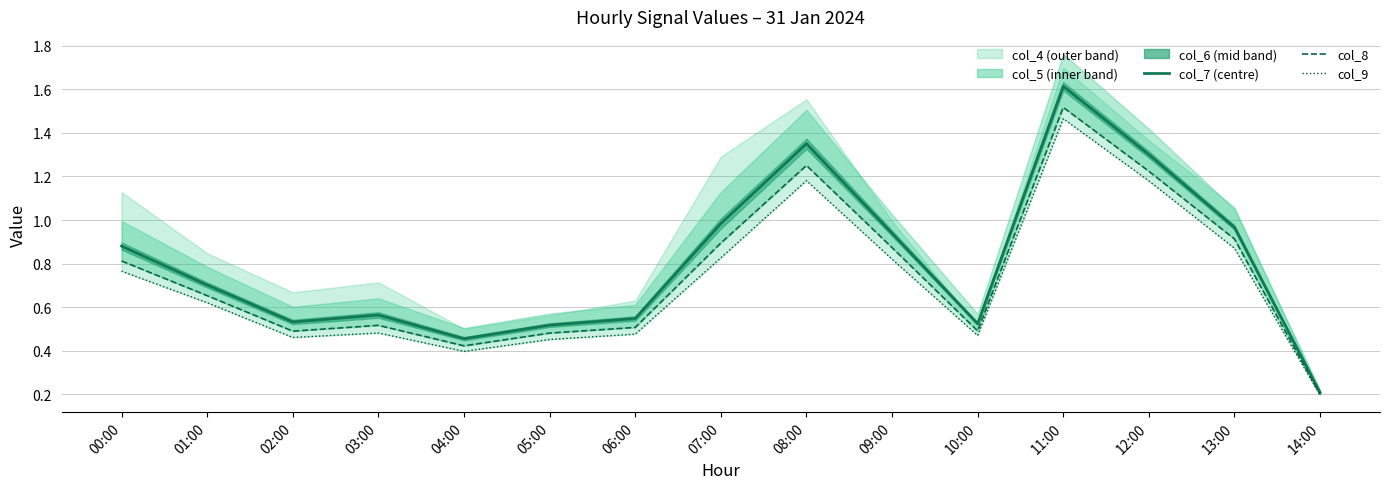

Which has a higher value, 08:00 or 01:00?

08:00